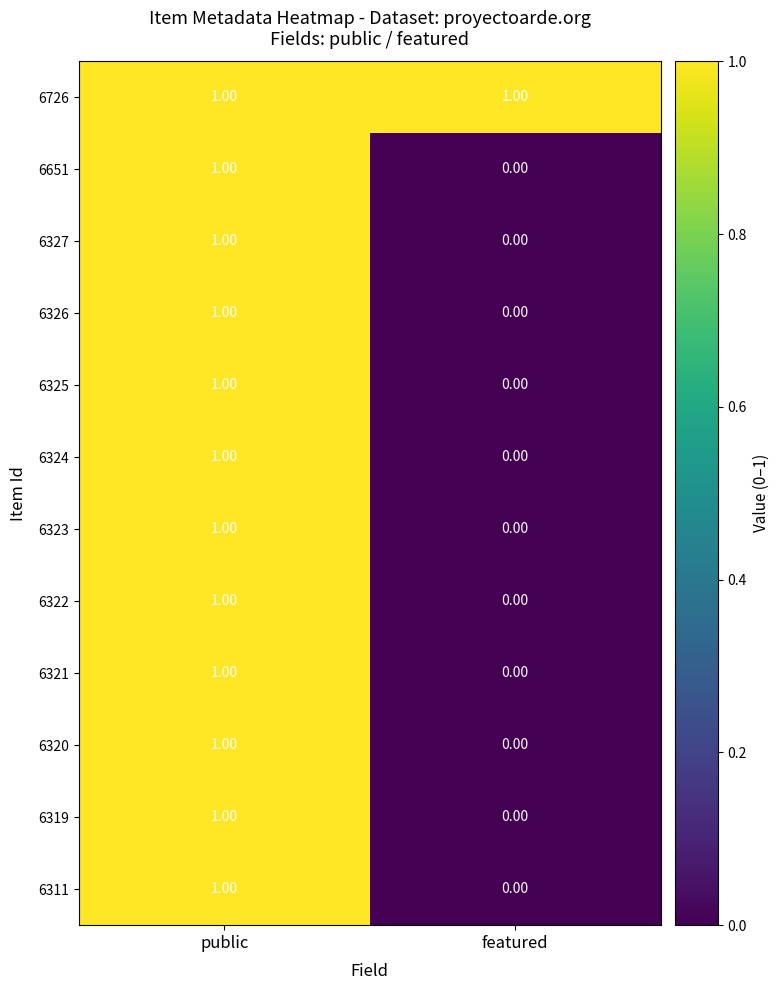

At which category is the sum across all series the highest?

public